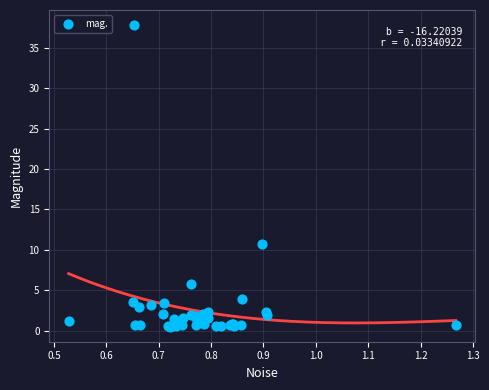

What Y value in the scatter plot is closest to 19?

10.8